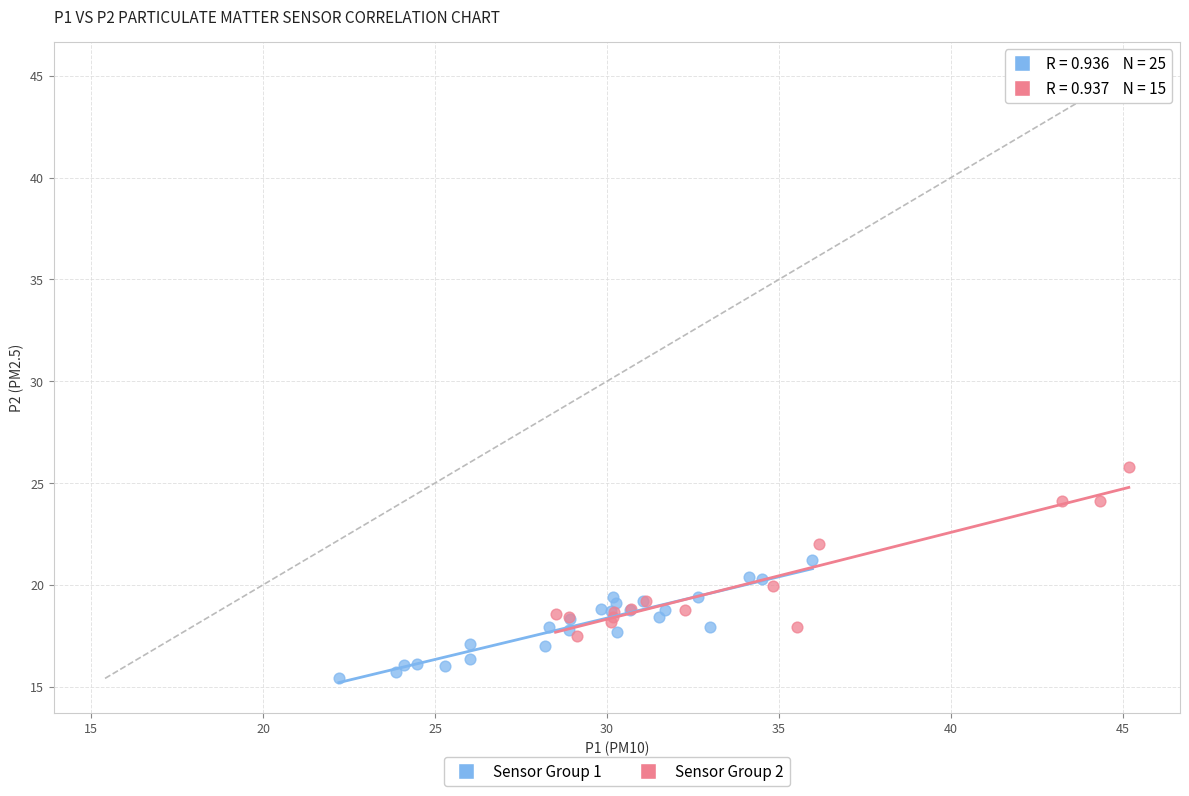

Which series contains the lowest Y value?

Sensor Group 1